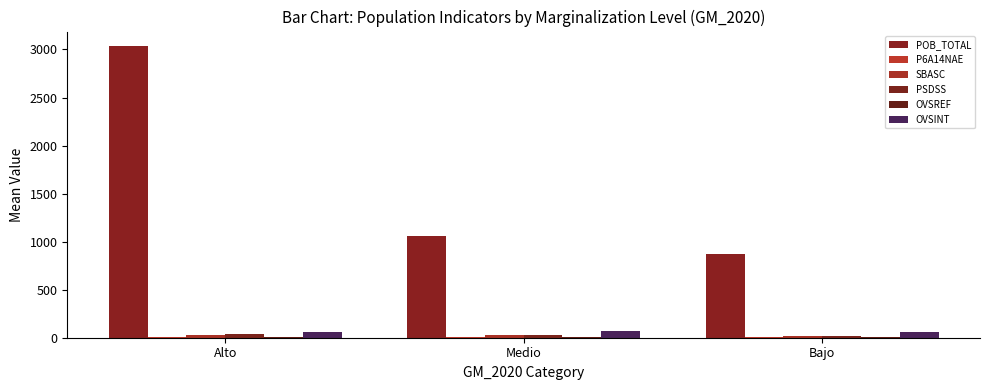

Which series has the largest range (max minus min)?

POB_TOTAL